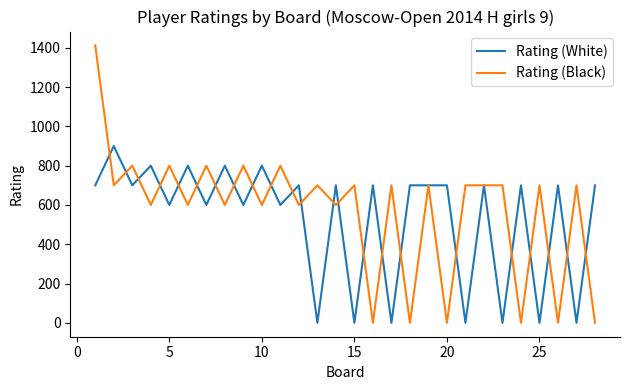

Which series has the largest total across all categories?

Rating (Black)